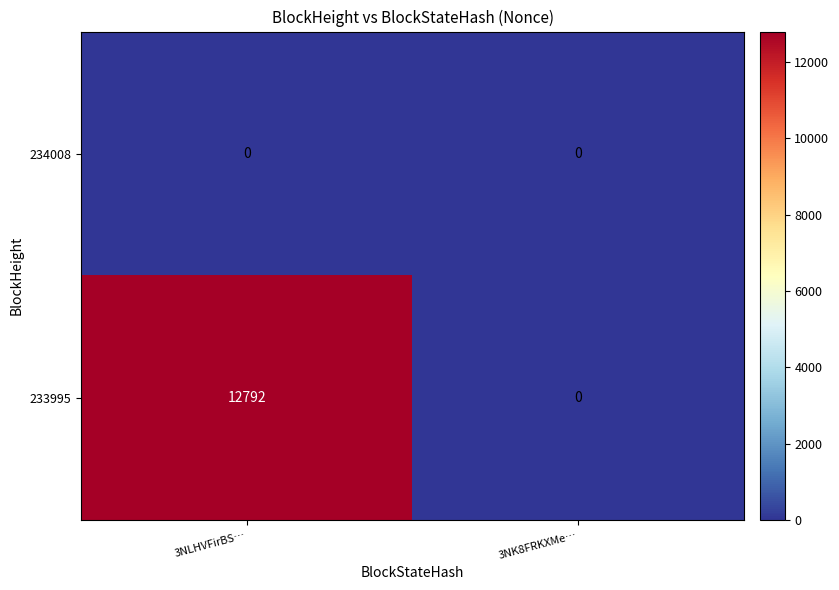

Reading left to right, what are all the values shown in this chart?

234008: 0	0
233995: 12792	0